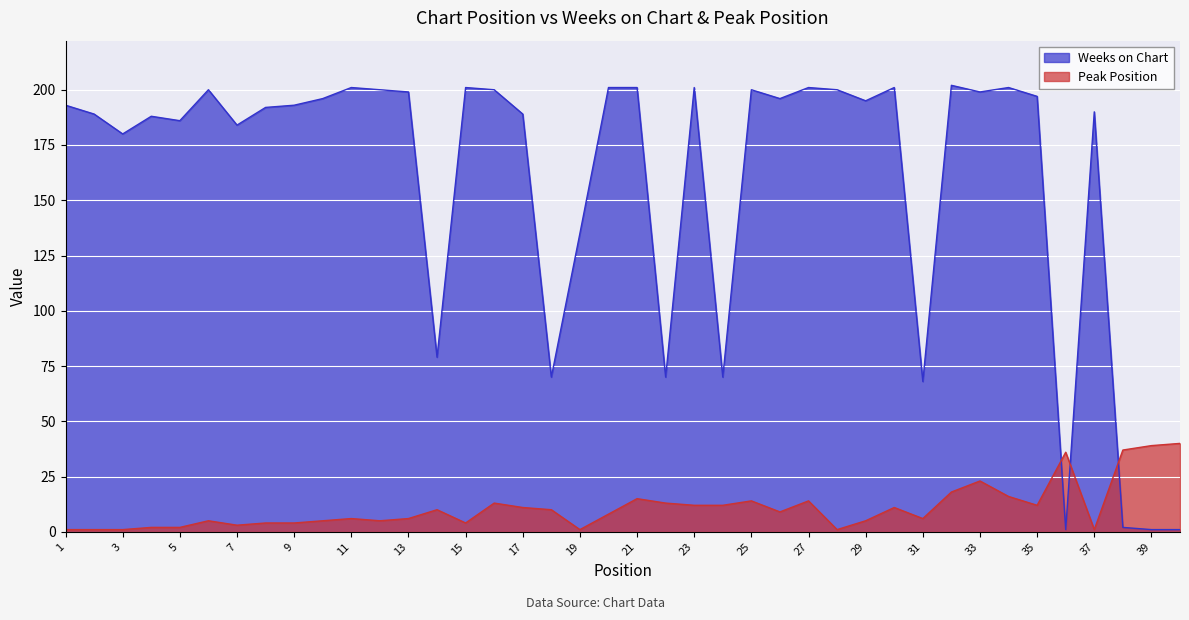

How many values in the Peak Position series are below 9?

20